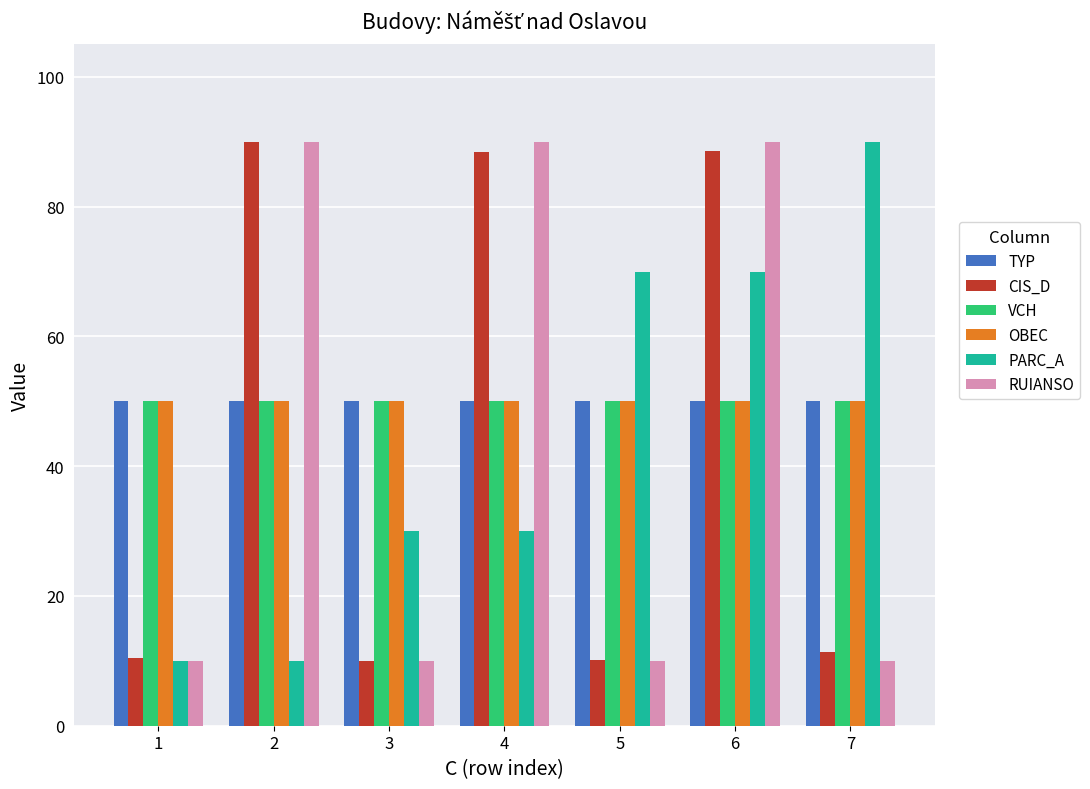

What is the total value across all series at 4?

358.4